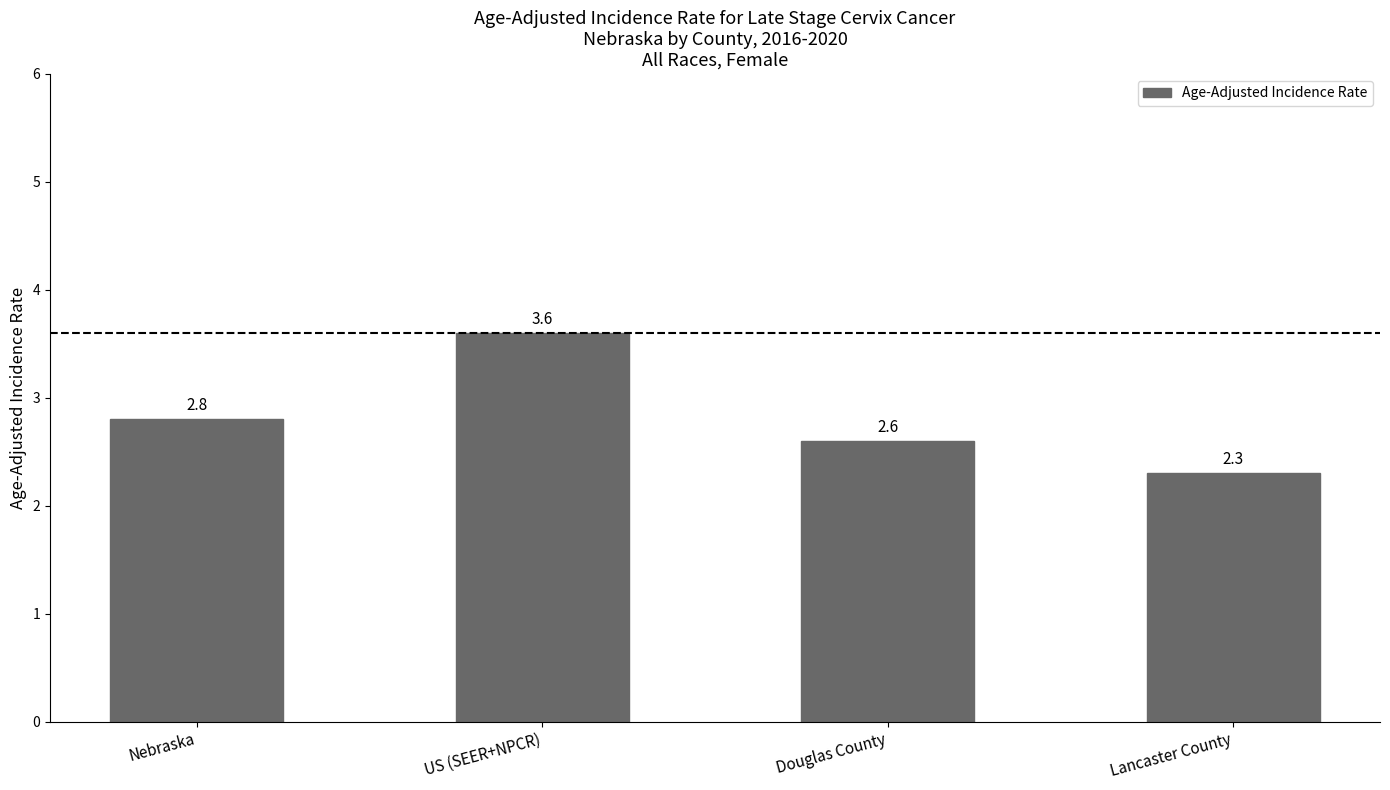

True or false: the data shows 2.3 at Lancaster County.

True